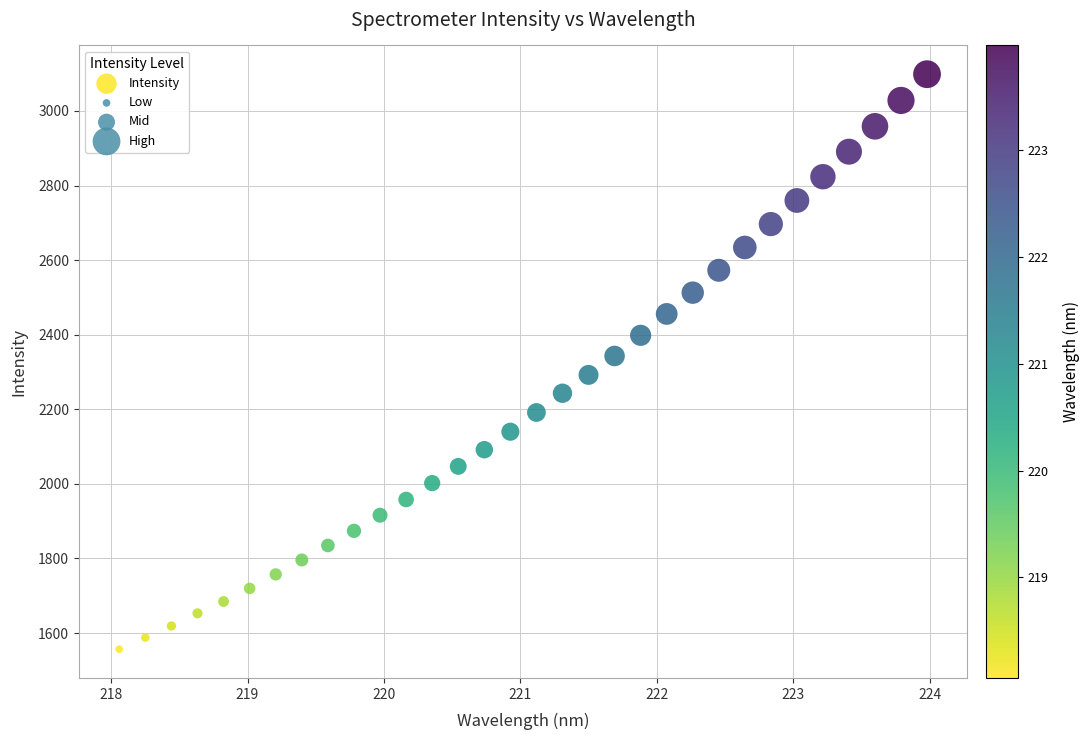

What is the range of X values (max minus min)?

5.9